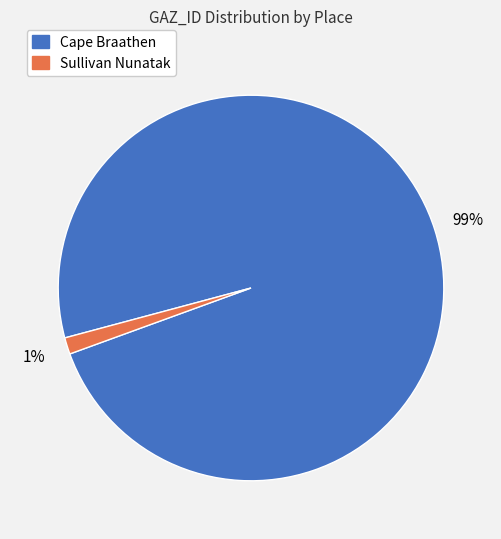

To the nearest percent, what percentage of the pie is Sullivan Nunatak?

1%